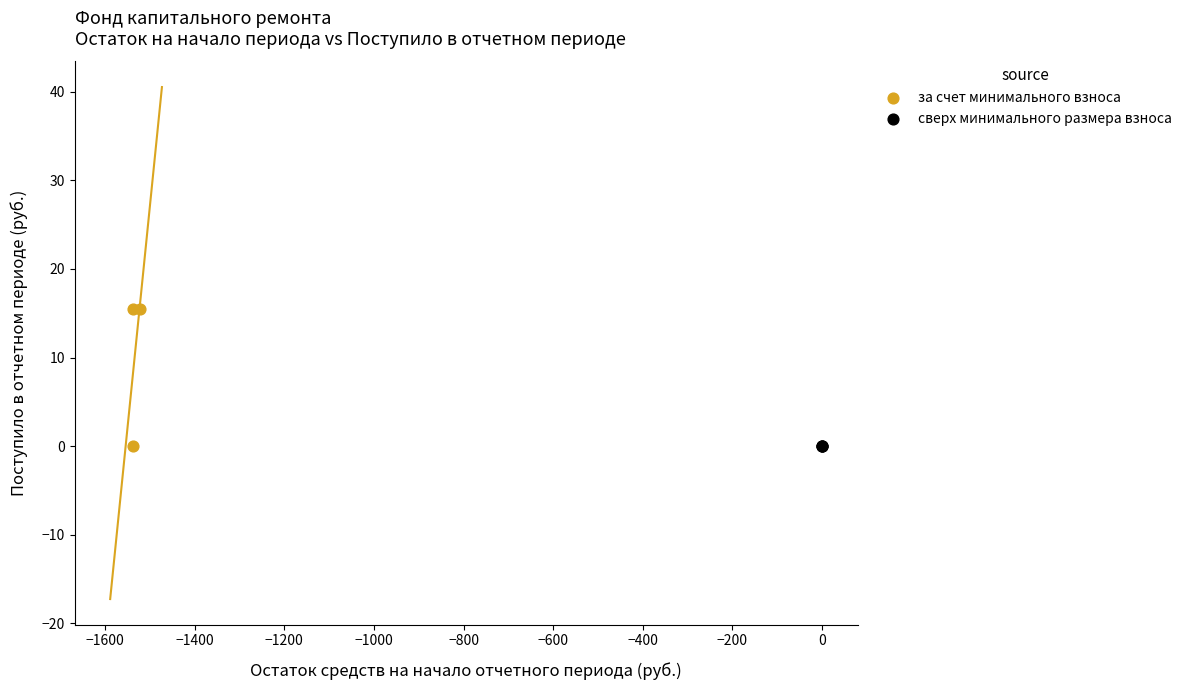

Which series contains the highest Y value?

за счет минимального взноса